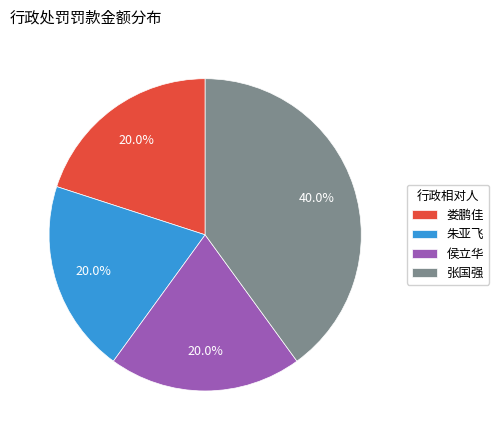

To the nearest percent, what percentage of the pie is 侯立华?

20%